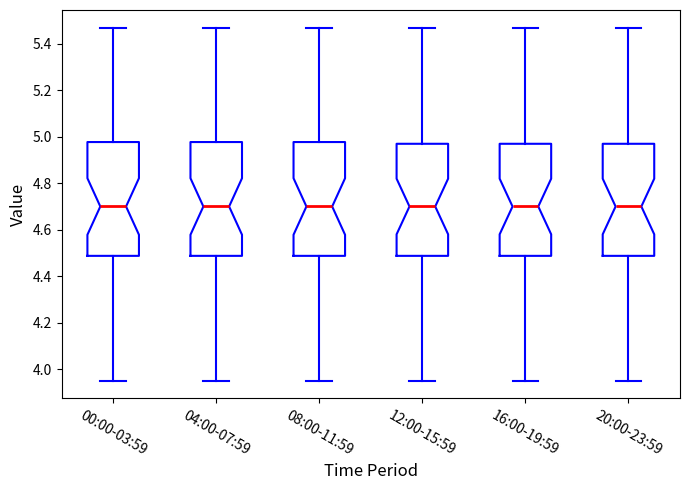

Where is the upper edge of the box for 00:00-03:59 on the y-axis? The values are not printed on the chart, so give them approximately, as read against the axis.

4.98